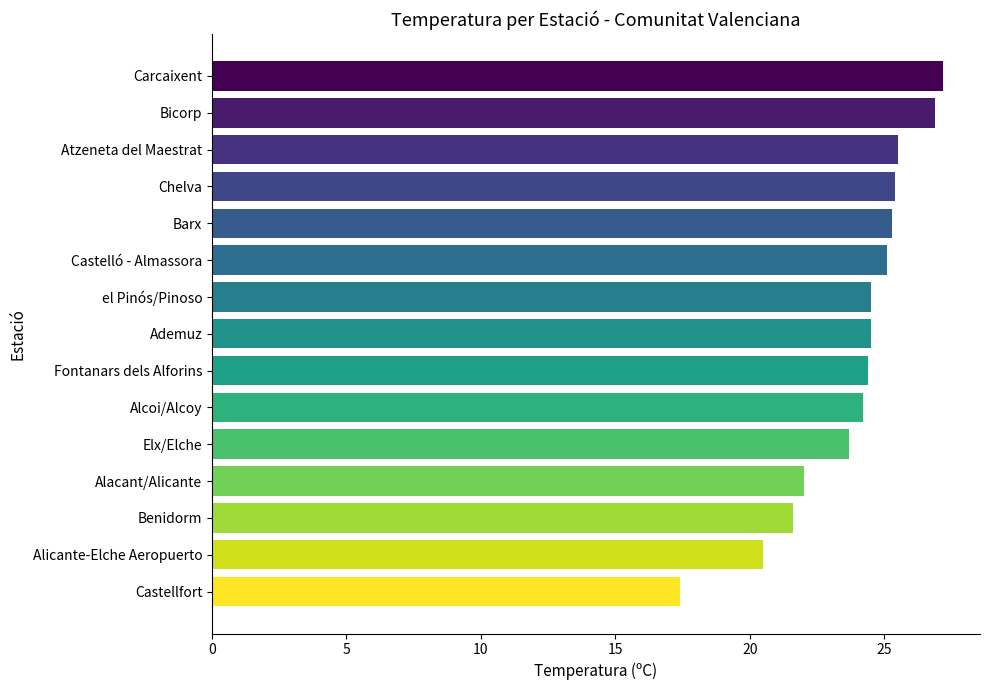

What is the smallest value displayed?

17.4